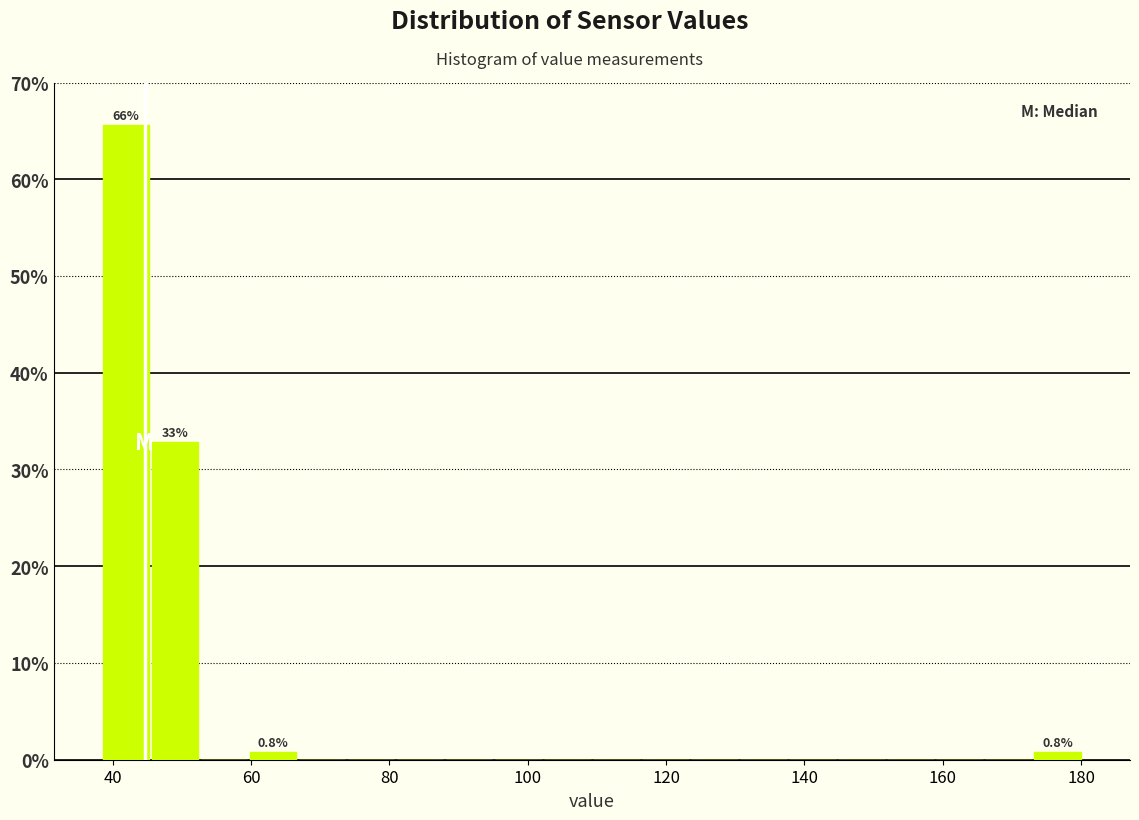

Around what value on the x-axis is the tallest bar? Give the approximate position of its centre, as read against the axis.

42